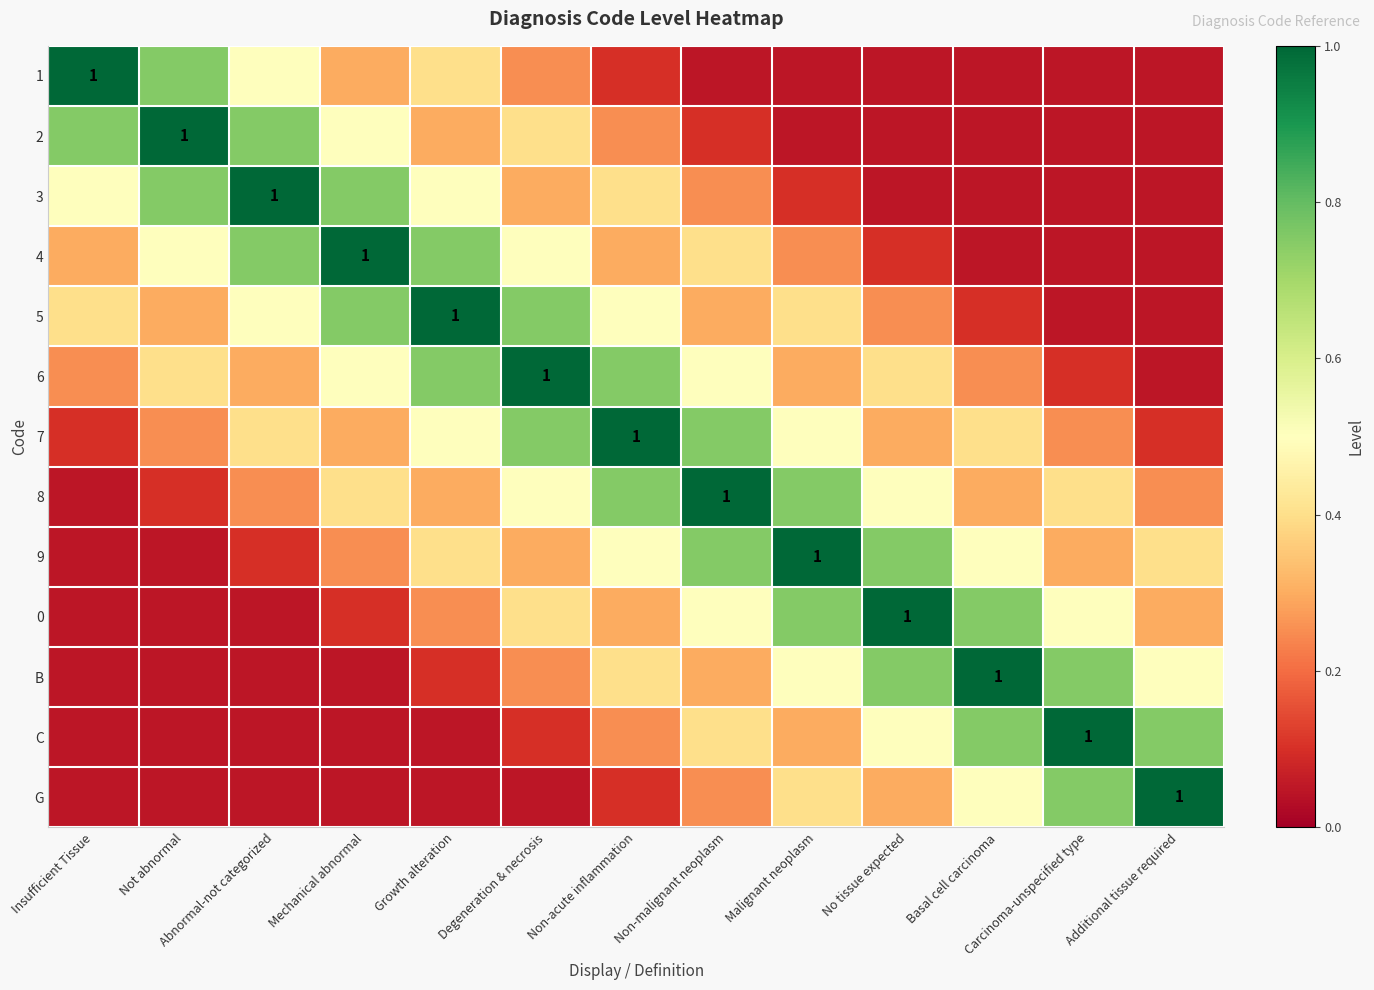

Between Carcinoma-unspecified type and Malignant neoplasm, which is larger?

Carcinoma-unspecified type